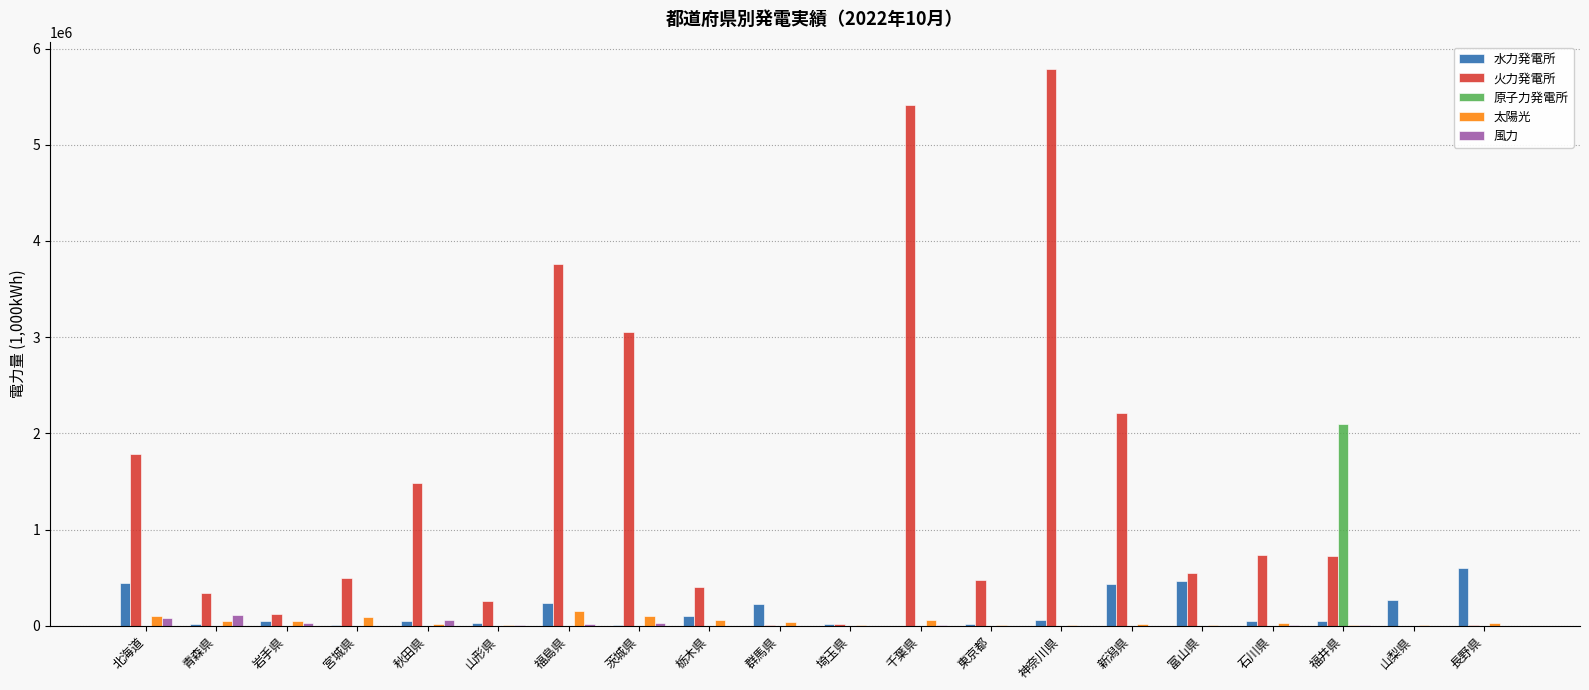

What is the sum of all 水力発電所 values?

3137087.2